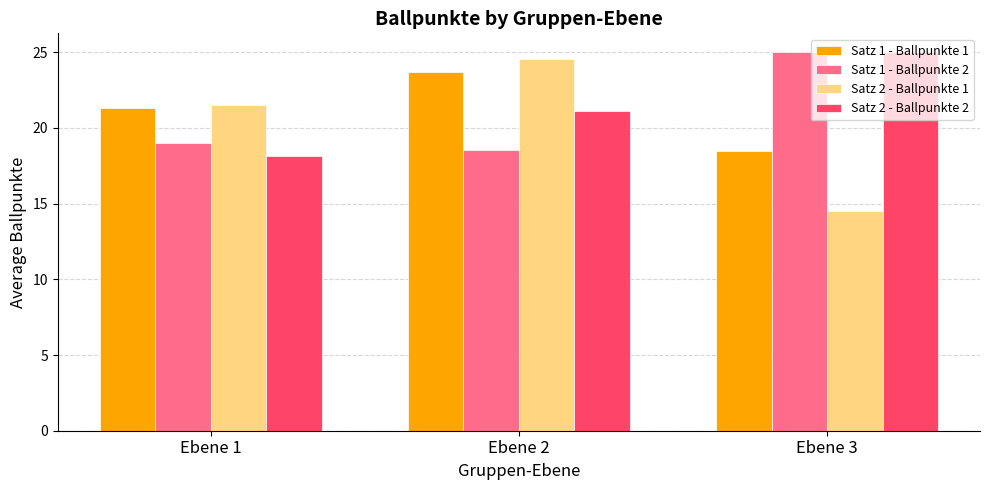

What is the sum of the Satz 1 - Ballpunkte 1 values at Ebene 3 and Ebene 1?

39.8